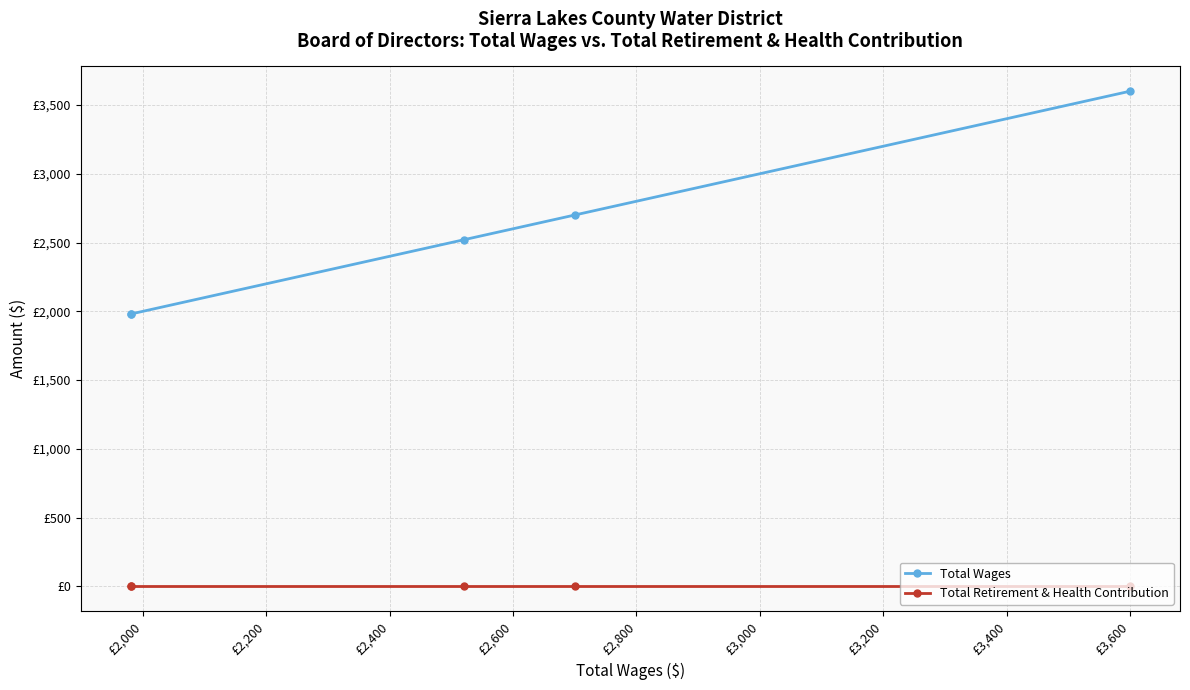

What are all the series names shown in the legend?

Total Wages, Total Retirement & Health Contribution